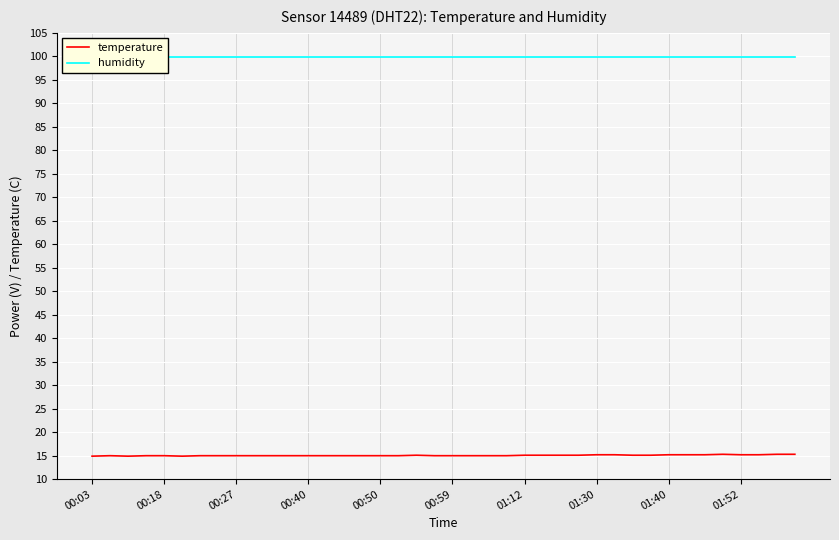

True or false: humidity has more than 1 points higher than both neighbors.

False